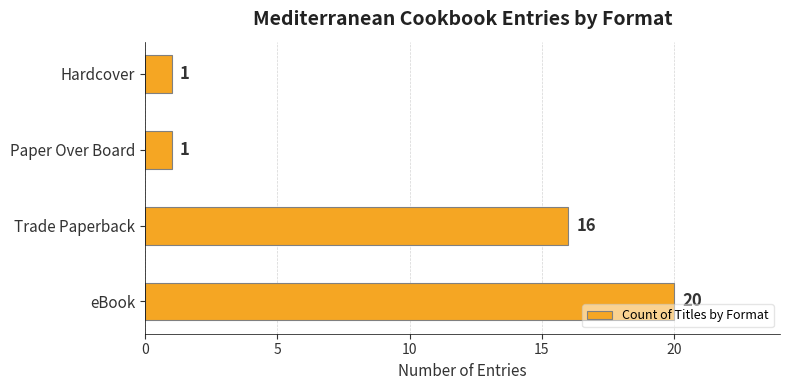

Approximately how many times larger is the value at Hardcover compared to Paper Over Board?

1.0